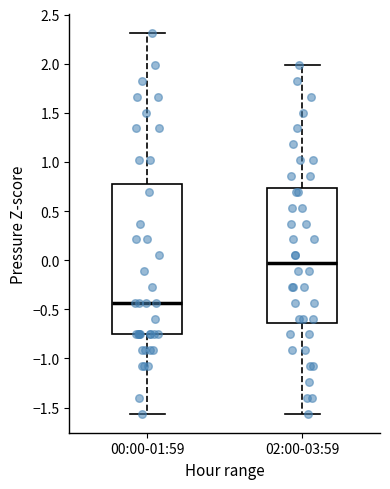

Reading left to right, read every box against the y-axis: the position of its median line, the range the box covers, and the ends of its whiskers. The values are not printed on the chart, so give them approximately, as read against the axis.

00:00-01:59: median -0.45, box -0.75 to 0.80, whiskers -1.55 to 2.30
02:00-03:59: median -0.05, box -0.65 to 0.75, whiskers -1.55 to 2.00